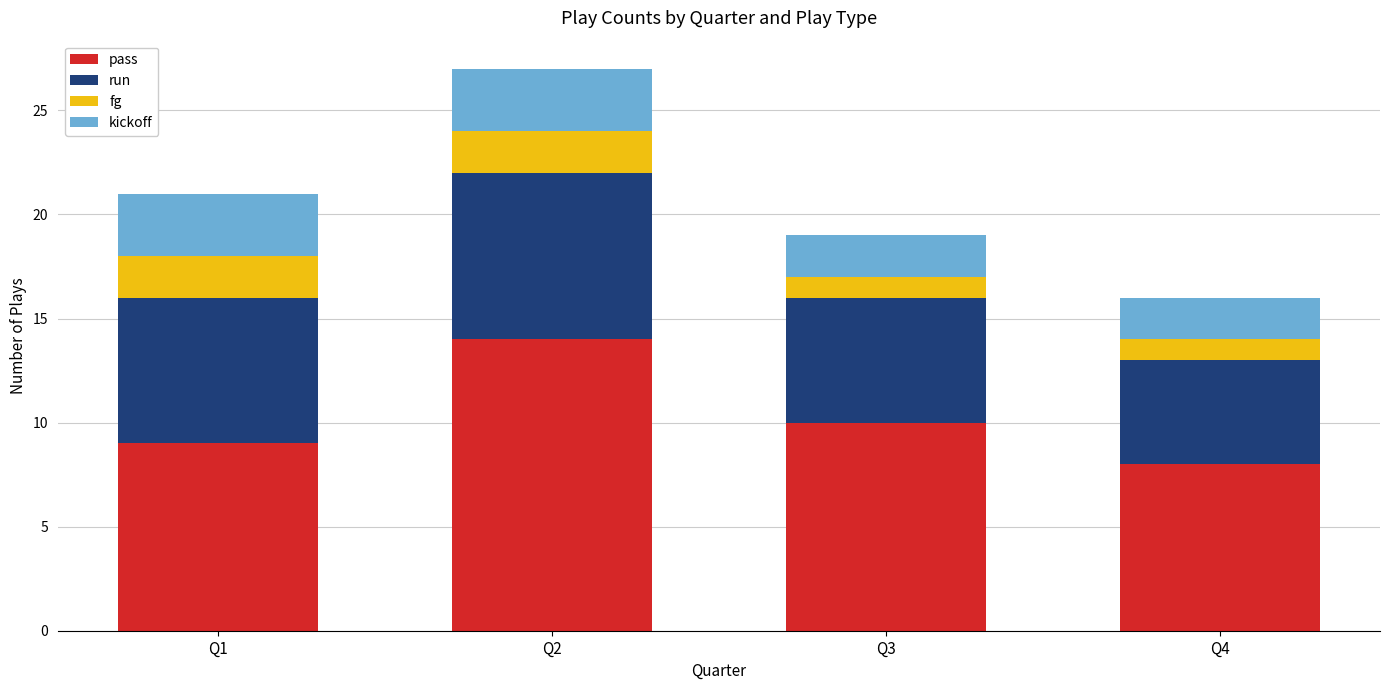

Does the chart contain stacked bars?

Yes